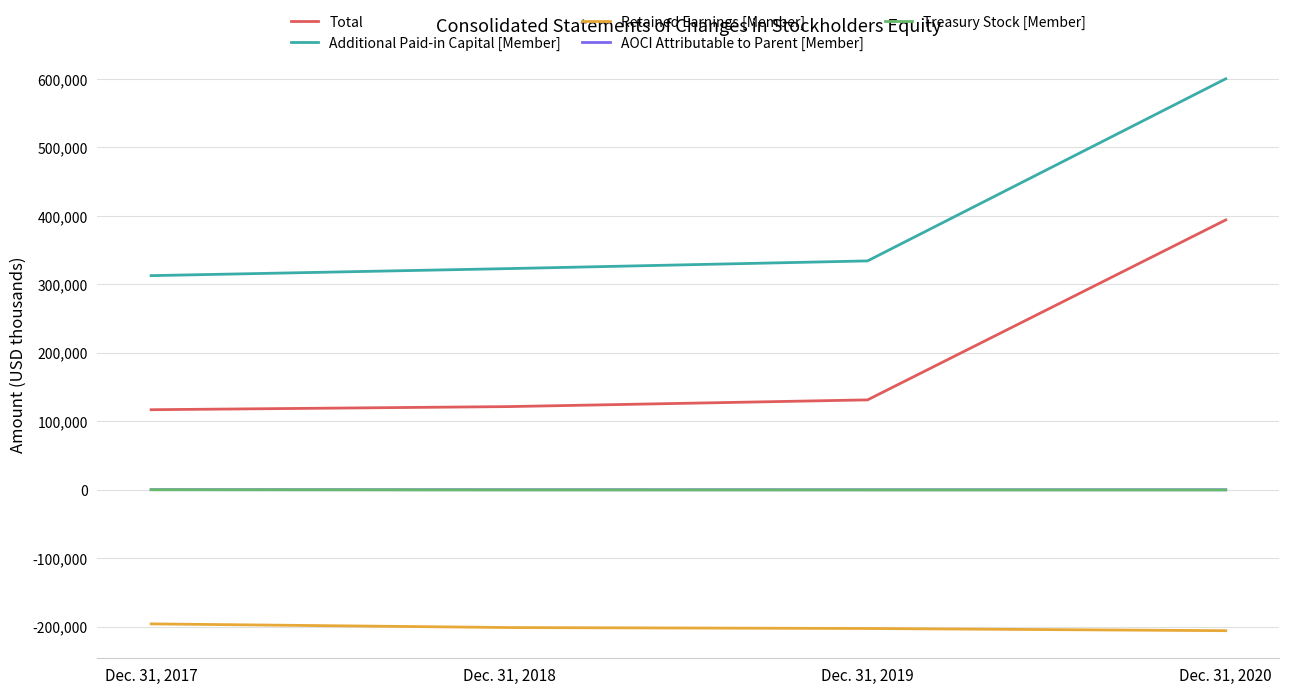

True or false: Retained Earnings [Member] and AOCI Attributable to Parent [Member] cross at least once.

False